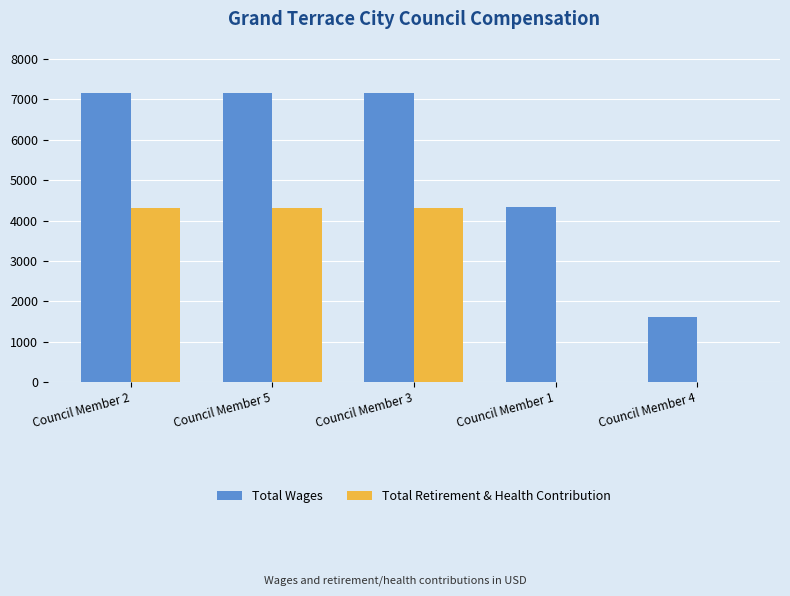

What is the sum of all Total Wages values?

27461